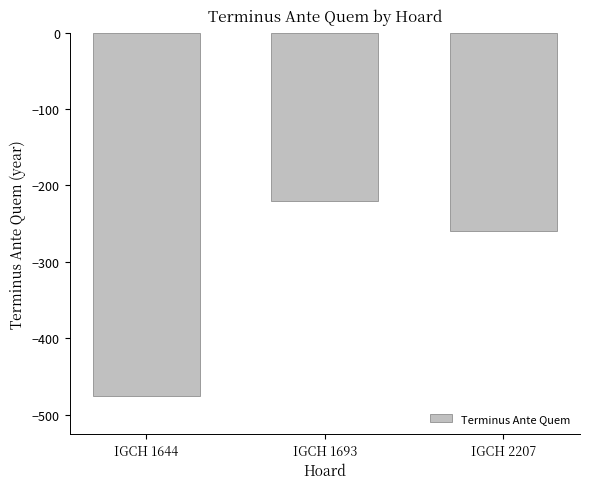

How many series are shown in this chart?

1